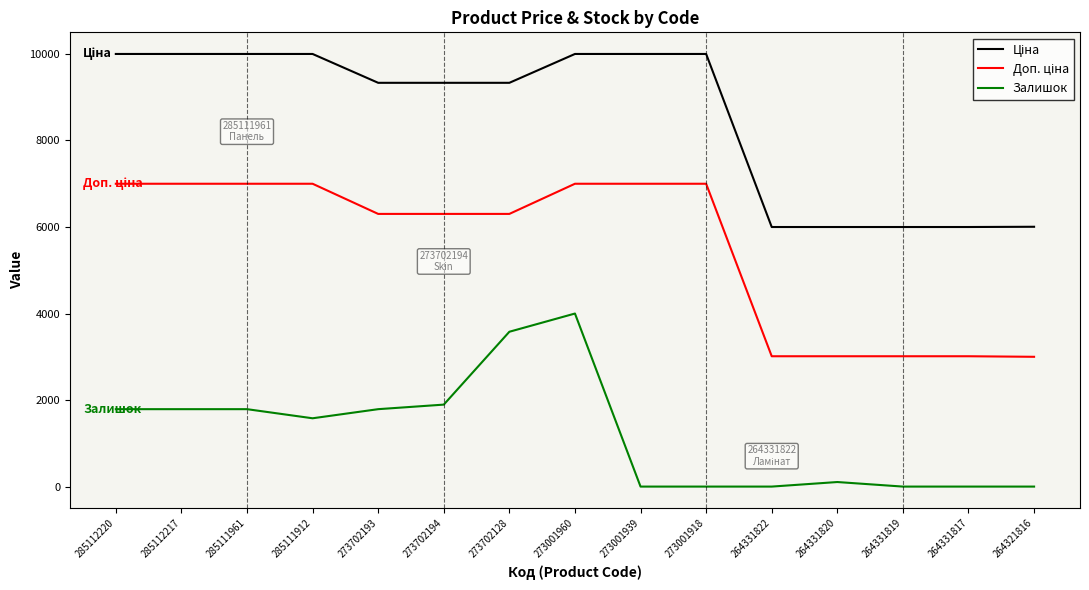

What position from the left is 273702193?

5